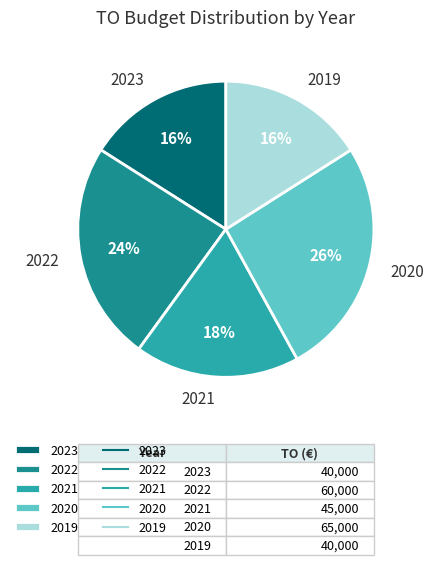

What is the largest slice in the pie chart?

2020